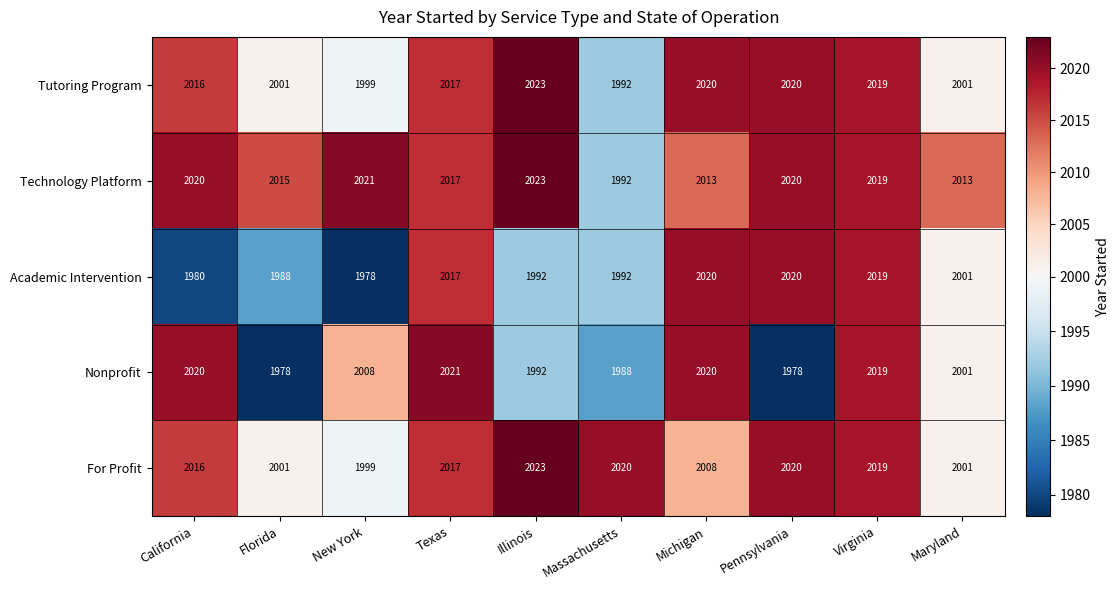

Which series has the largest total across all categories?

Technology Platform